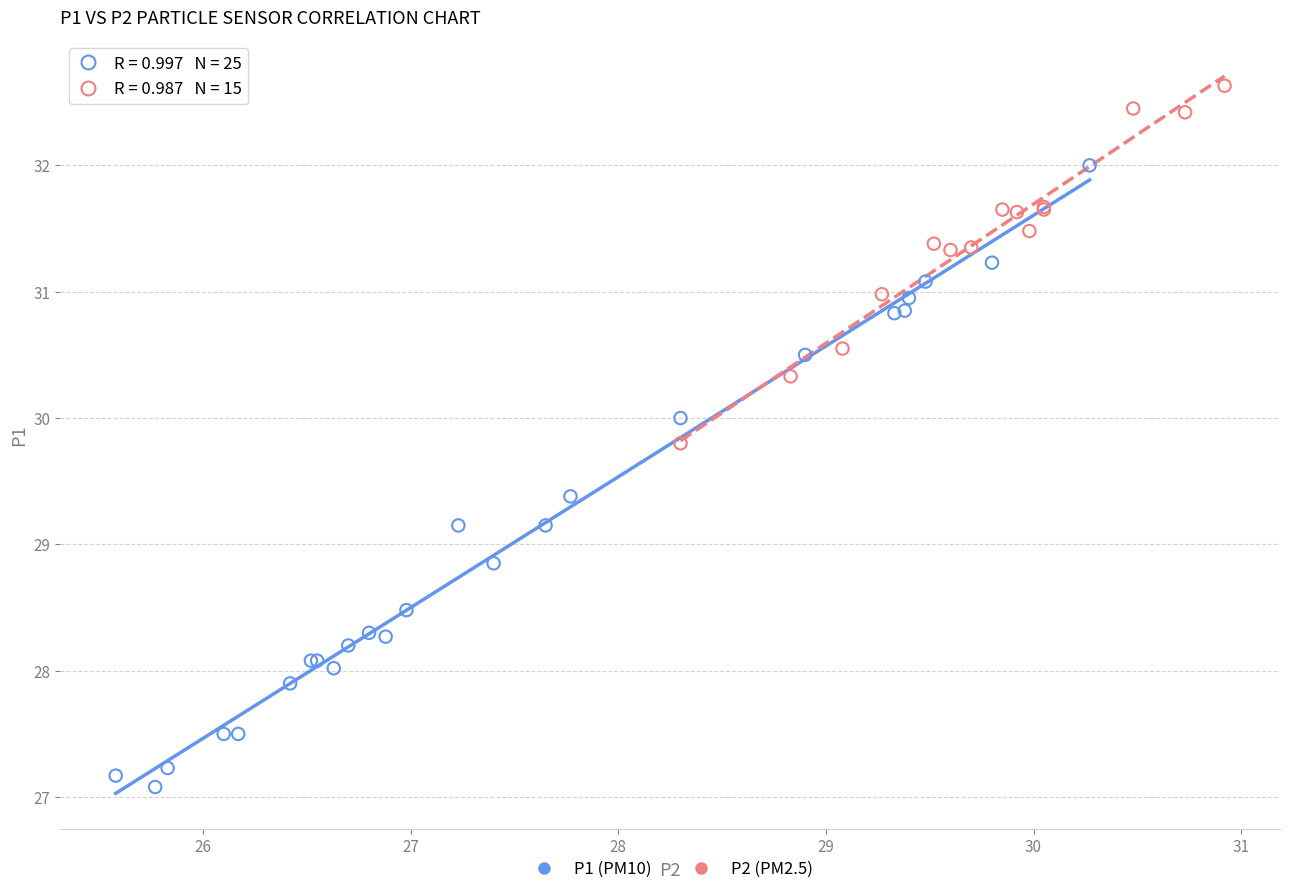

Which series contains the lowest Y value?

P1 (PM10)